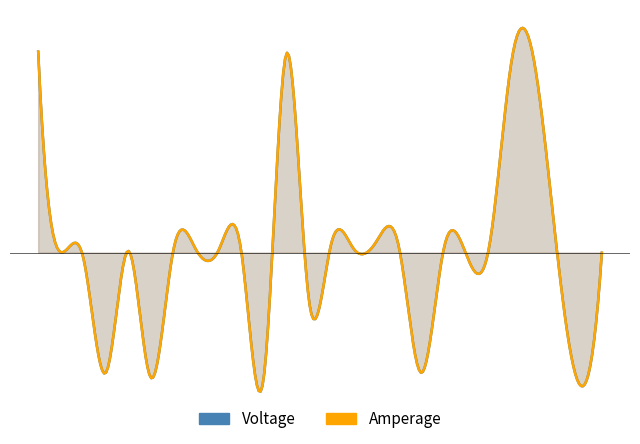

How many data points in Voltage are above 11?

20